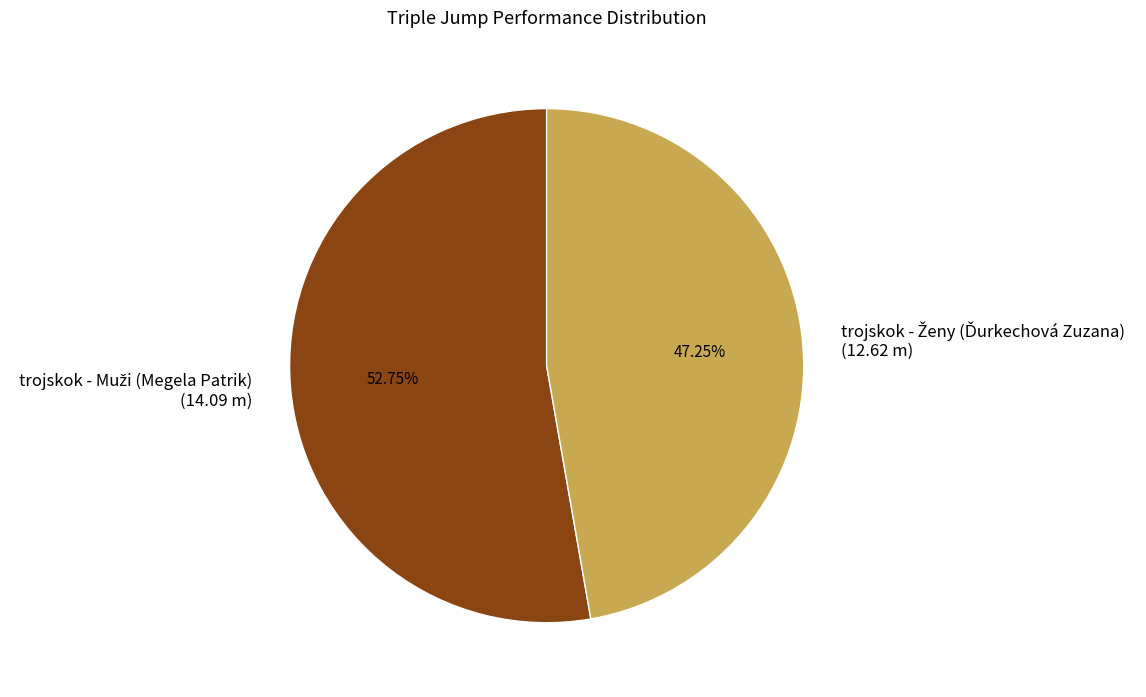

True or false: trojskok - Muži (Megela Patrik) accounts for 40% of the total.

False